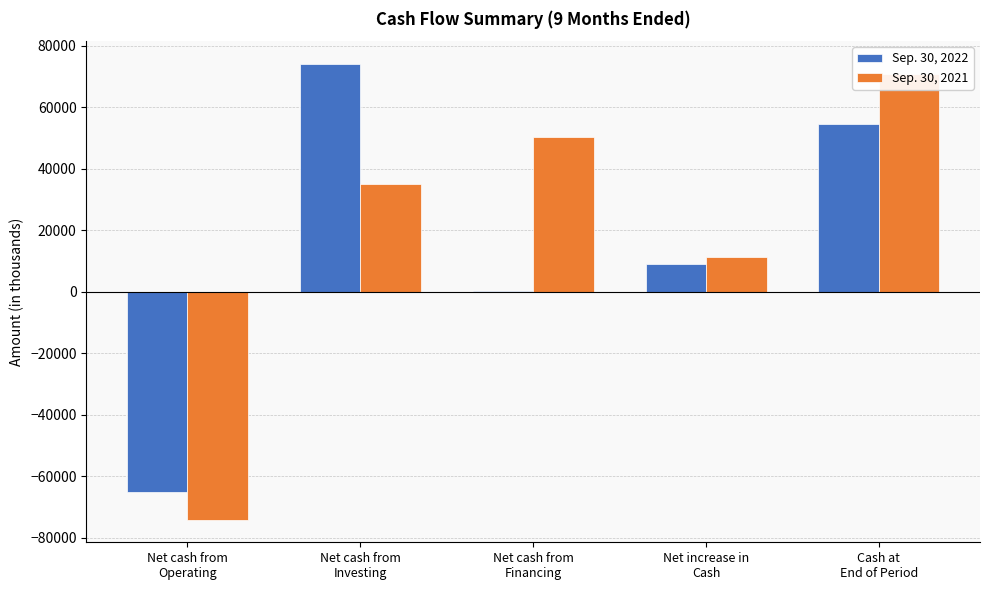

List the labels in order of Sep. 30, 2022 value, smallest first.

Net cash from
Operating, Net cash from
Financing, Net increase in
Cash, Cash at
End of Period, Net cash from
Investing